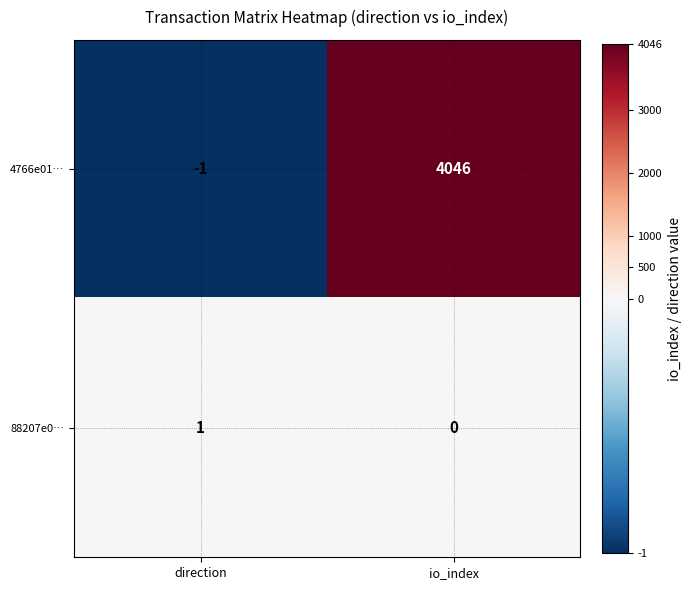

The value of 4766e01… at io_index is 4046. True or false?

True